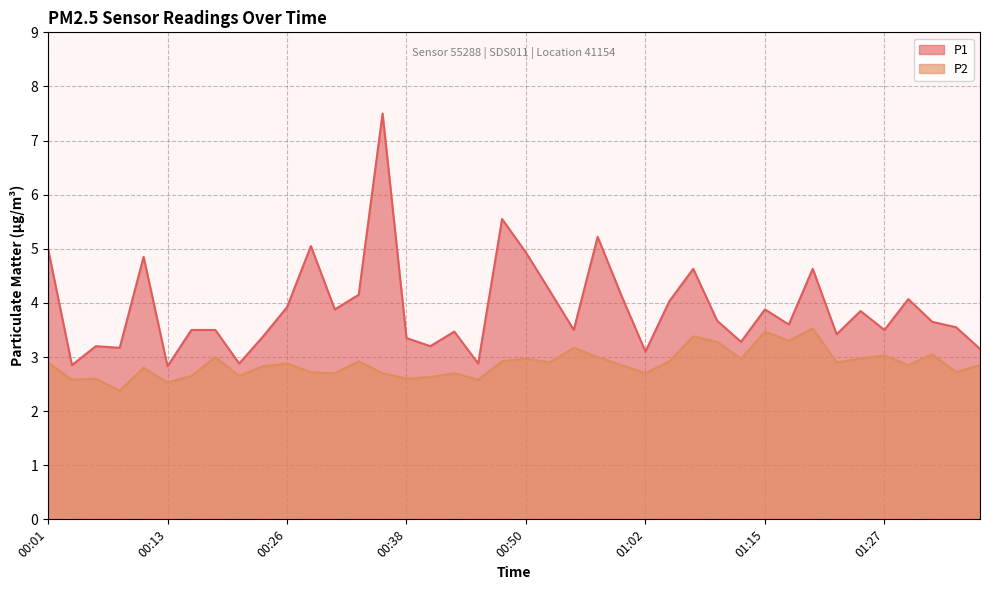

Reading right to left, what are all the values shown in this chart?

P1: 01:37=3.1	01:35=3.5	01:32=3.6	01:30=4.1	01:27=3.5	01:25=3.9	01:22=3.4	01:20=4.6	01:17=3.6	01:15=3.9	01:12=3.3	01:10=3.7	01:07=4.6	01:05=4.0	01:02=3.1	01:00=4.1	00:58=5.2	00:55=3.5	00:53=4.2	00:50=4.9	00:48=5.5	00:45=2.9	00:43=3.5	00:40=3.2	00:38=3.4	00:35=7.5	00:33=4.2	00:30=3.9	00:28=5.0	00:26=3.9	00:23=3.4	00:21=2.9	00:18=3.5	00:16=3.5	00:13=2.8	00:11=4.8	00:09=3.2	00:06=3.2	00:04=2.9	00:01=5.0
P2: 01:37=2.9	01:35=2.7	01:32=3.0	01:30=2.9	01:27=3.0	01:25=3.0	01:22=2.9	01:20=3.5	01:17=3.3	01:15=3.5	01:12=3.0	01:10=3.3	01:07=3.4	01:05=2.9	01:02=2.7	01:00=2.9	00:58=3.0	00:55=3.2	00:53=2.9	00:50=3.0	00:48=2.9	00:45=2.6	00:43=2.7	00:40=2.6	00:38=2.6	00:35=2.7	00:33=2.9	00:30=2.7	00:28=2.7	00:26=2.9	00:23=2.8	00:21=2.6	00:18=3.0	00:16=2.6	00:13=2.5	00:11=2.8	00:09=2.4	00:06=2.6	00:04=2.6	00:01=2.9